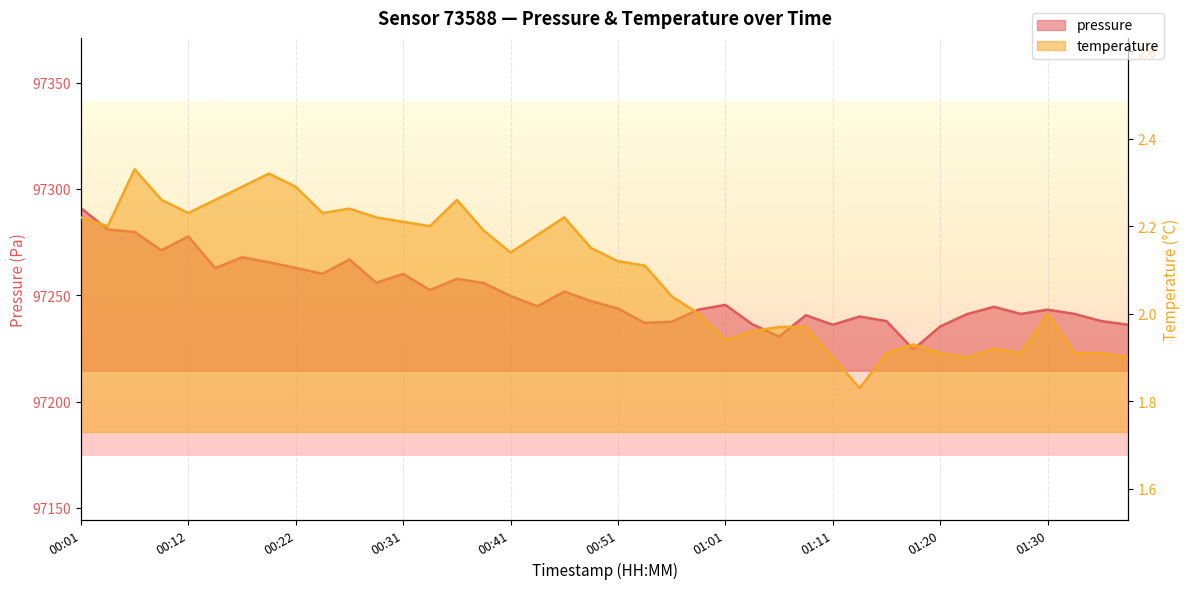

True or false: temperature and pressure intersect in this chart.

False